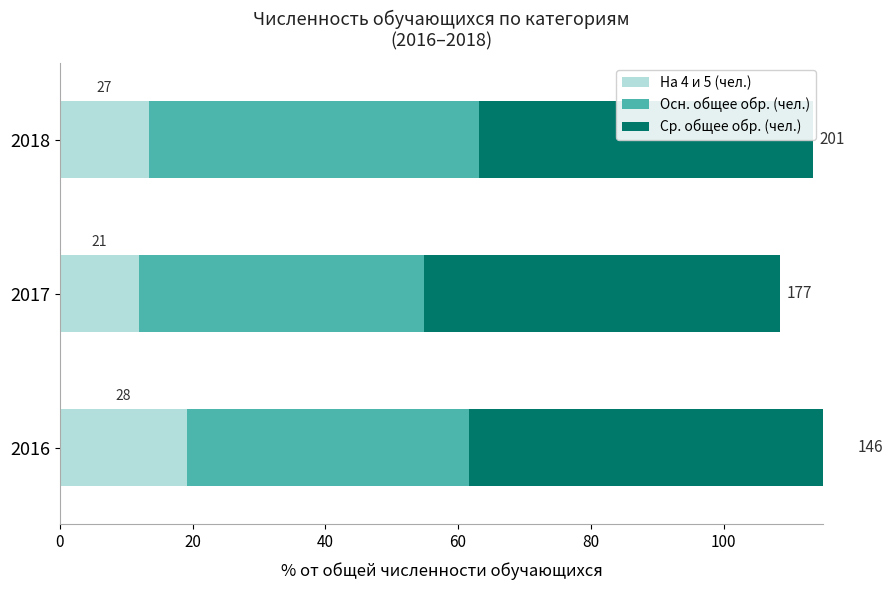

How many bars are there in total?

9